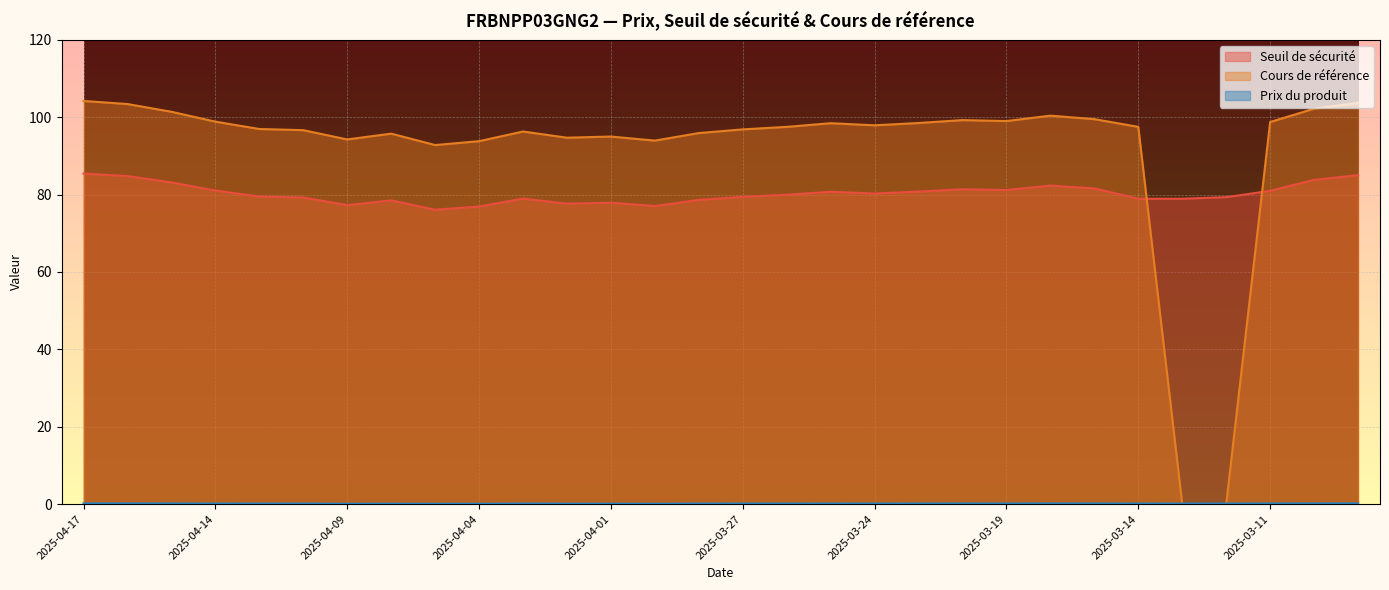

In Cours de référence, how many points are higher than both neighbors (excluding endpoints)?

6